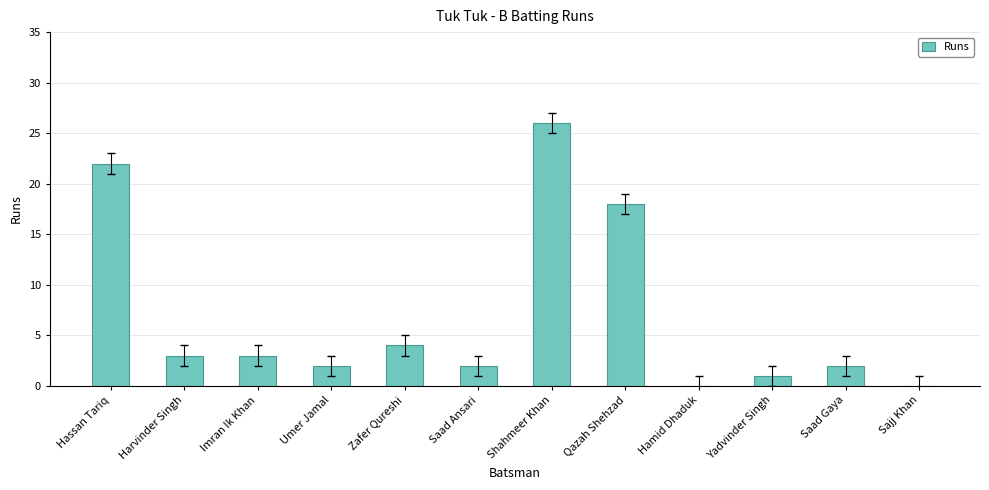

How many data points does each series have?

12